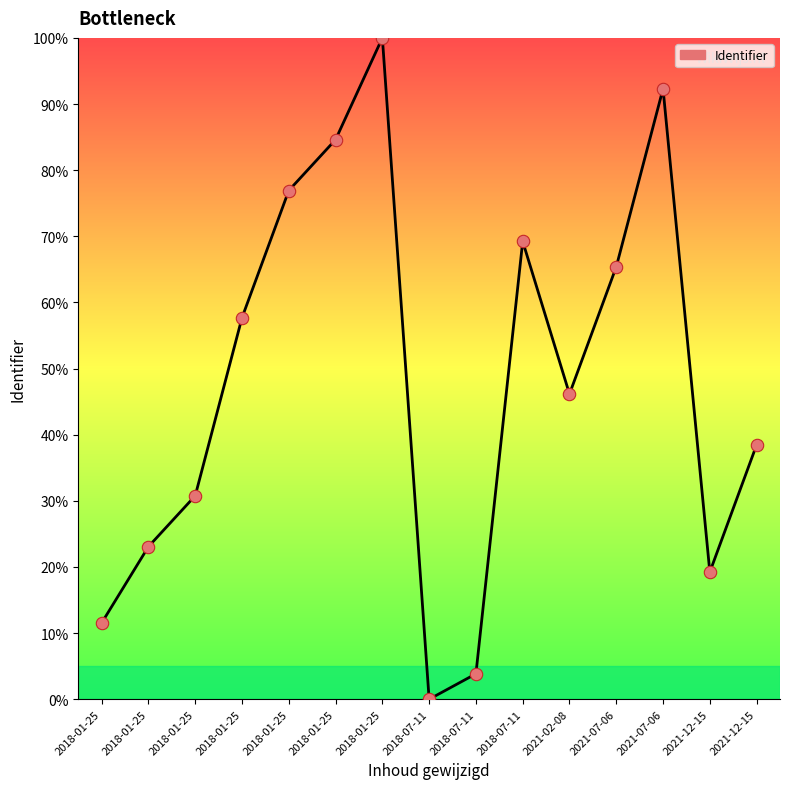

Is this an area chart (filled region under the line)?

No